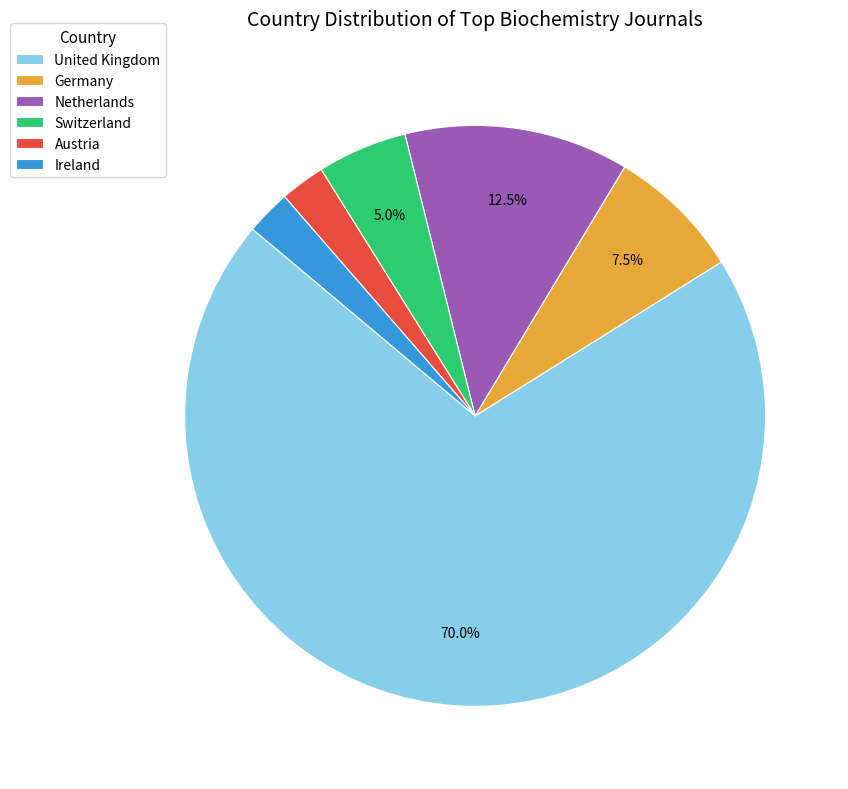

Which slice is the largest?

United Kingdom